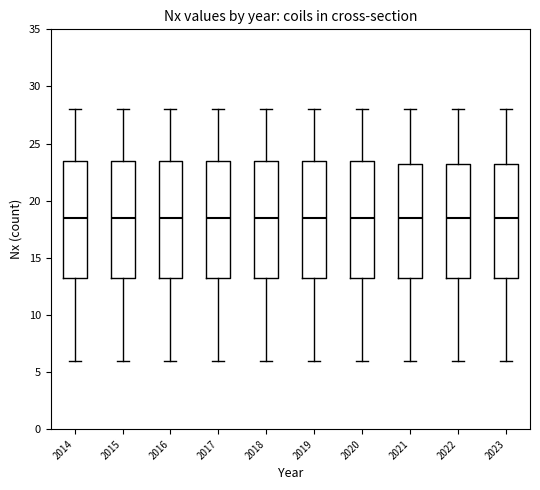

Where is the lower edge of the box at x = 2016 on the y-axis? The values are not printed on the chart, so give them approximately, as read against the axis.

13.5